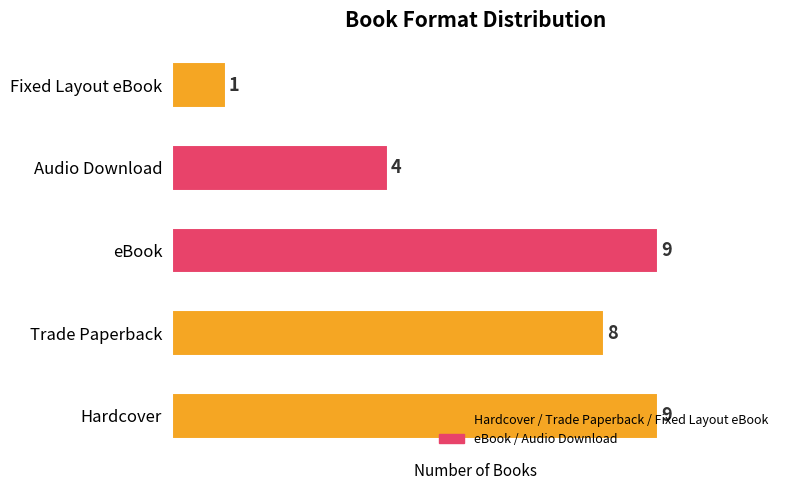

At which label is the value closest to 5?

Audio Download